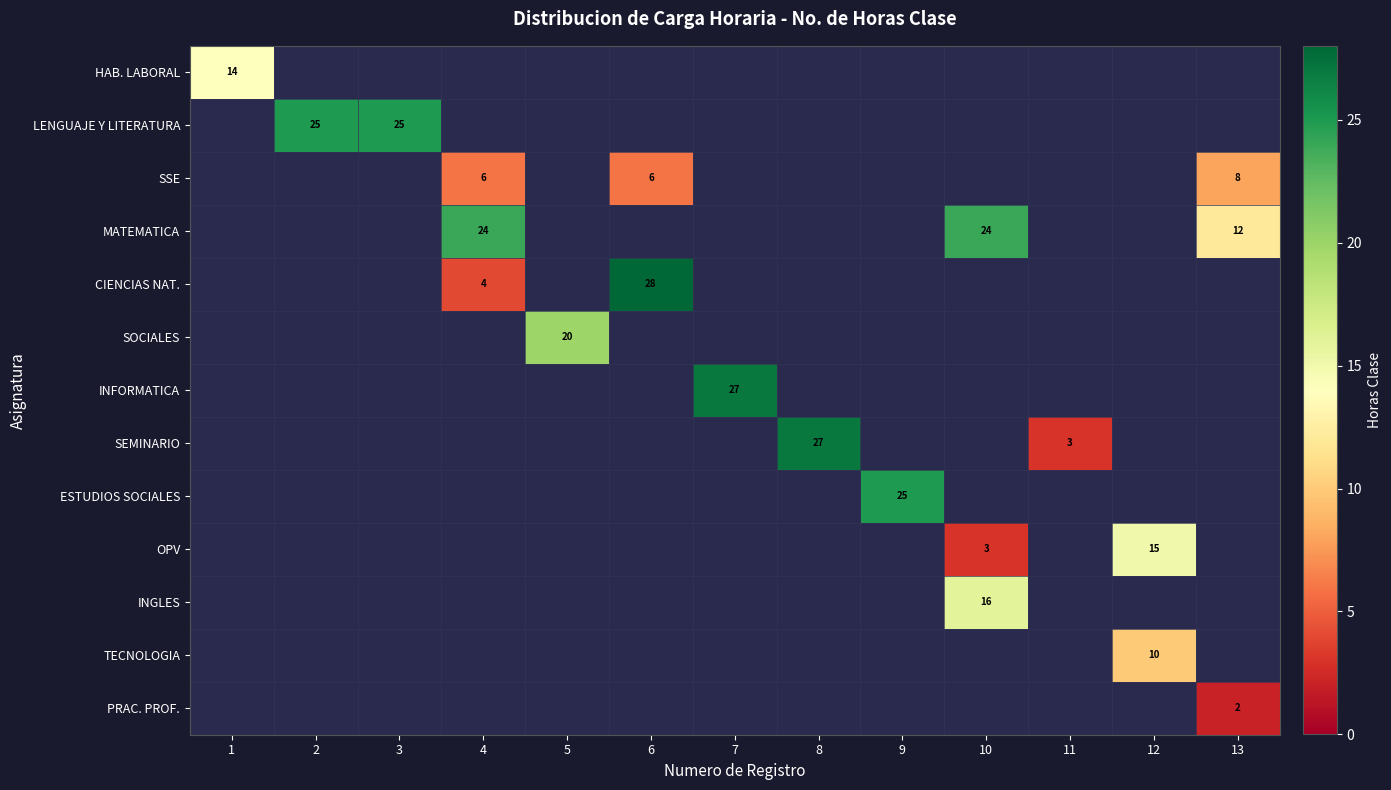

The SEMINARIO series shows 5 at 11. True or false?

False